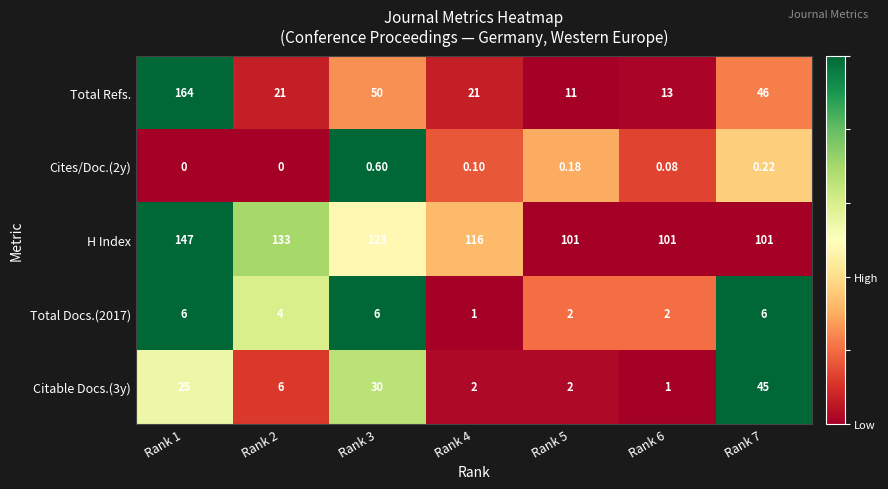

Which series has the largest total across all categories?

H Index